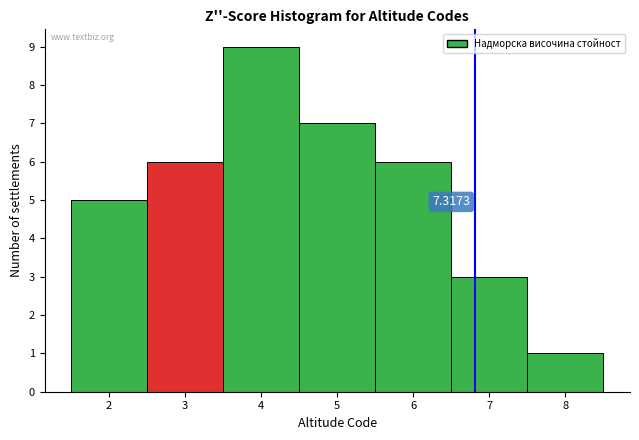

Which range on the x-axis has the tallest bar?

3.5 to 4.5